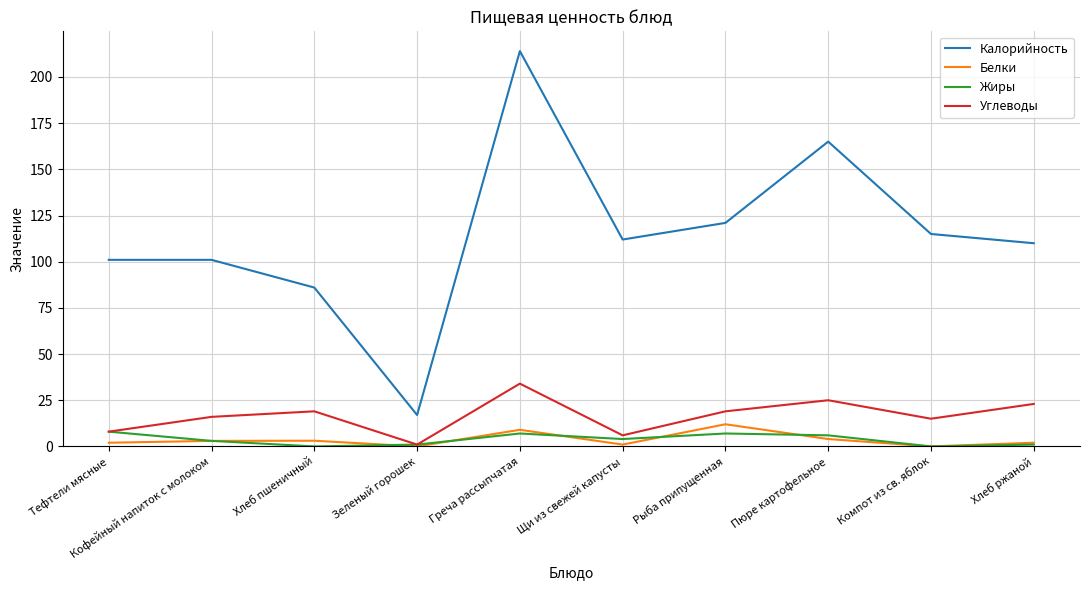

What is the difference between the second highest and minimum values in the Белки series?

9.0